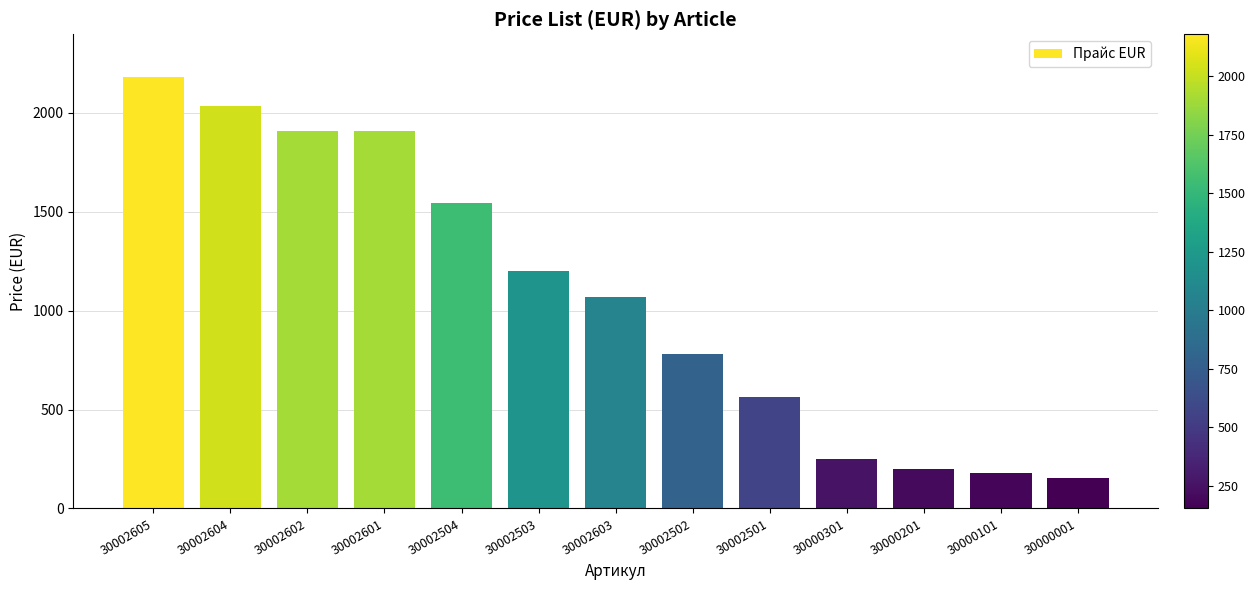

True or false: the data shows 1908.1 at 30002601.

True